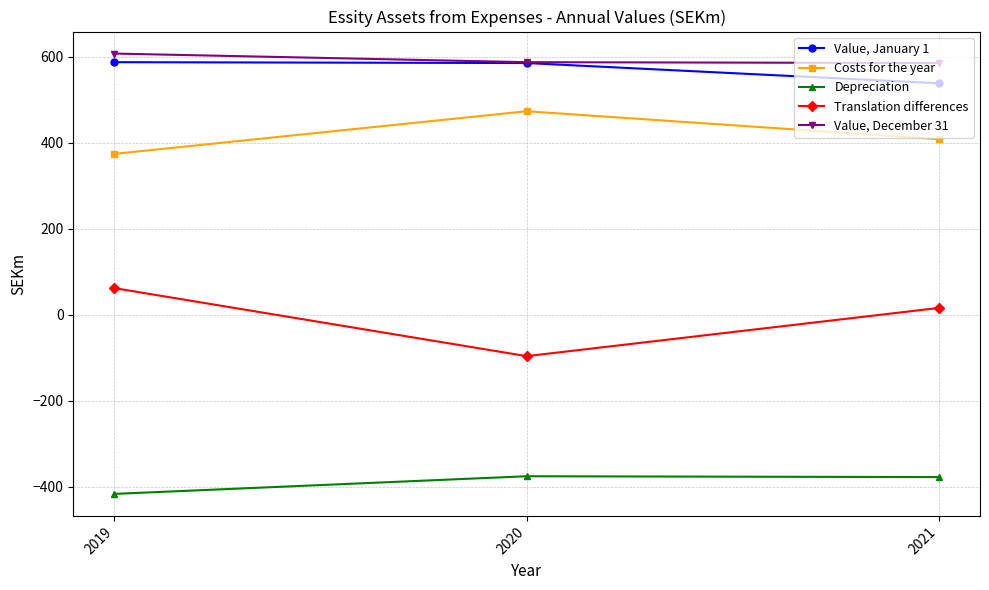

What is the value of the Translation differences point at the 2nd from the left?

-96